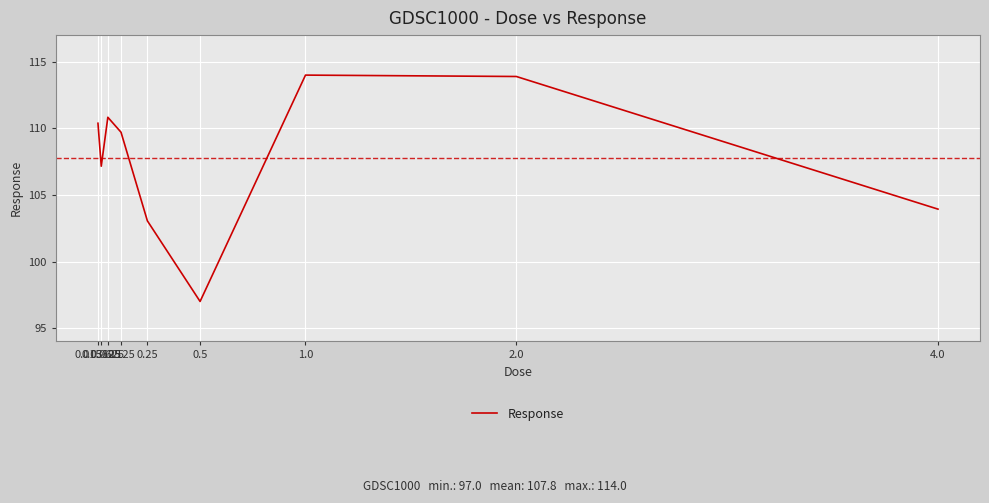

Reading left to right, list all the values displayed in this chart.

0.015625=110.4	0.03125=107.2	0.0625=110.8	0.125=109.7	0.25=103.1	0.5=97.0	1.0=114.0	2.0=113.9	4.0=103.9